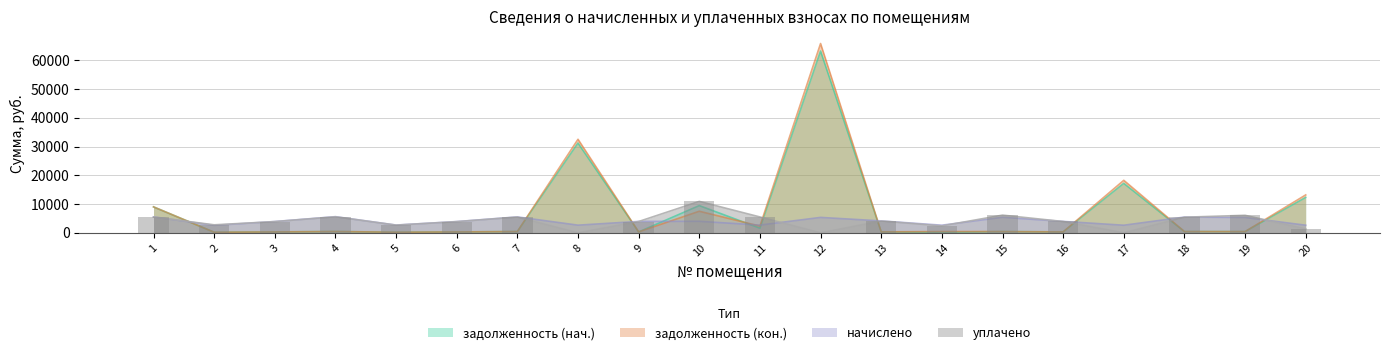

Are the bars grouped side by side (vs. stacked)?

Yes